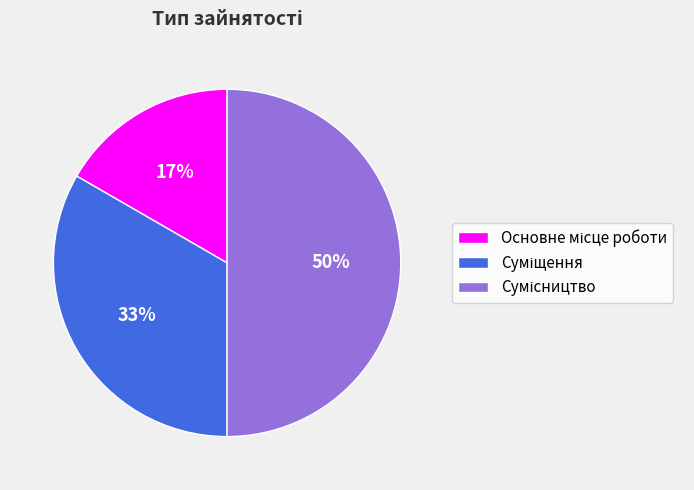

To the nearest percent, what is the difference between the largest and smallest slice percentages?

33%